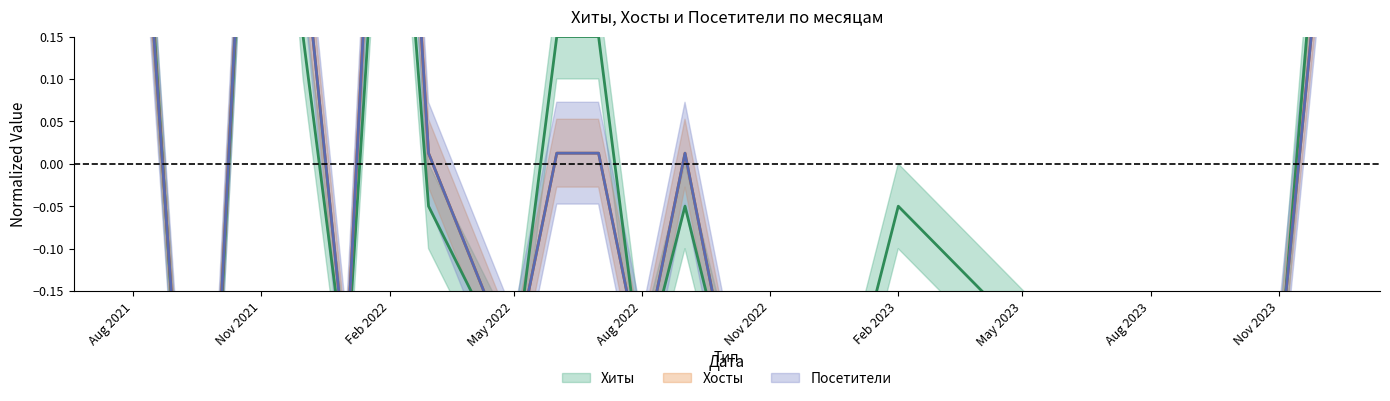

Between 2023-01 and 2022-10, which series saw the biggest shift?

Хиты